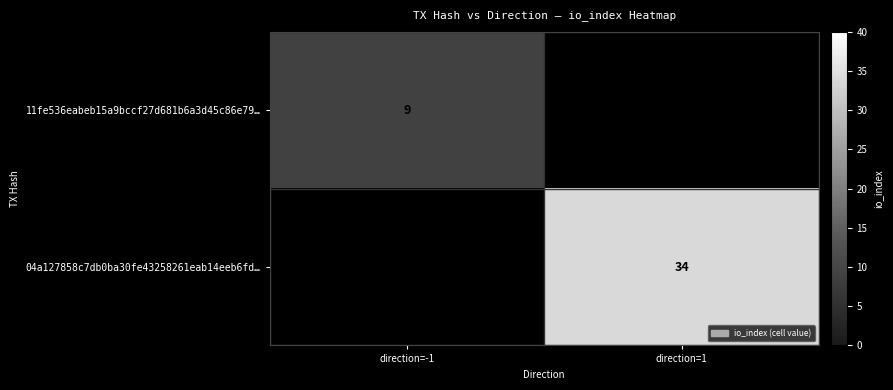

The 11fe536eabeb15a9bccf27d681b6a3d45c86e79… series shows 3 at direction=-1. True or false?

False